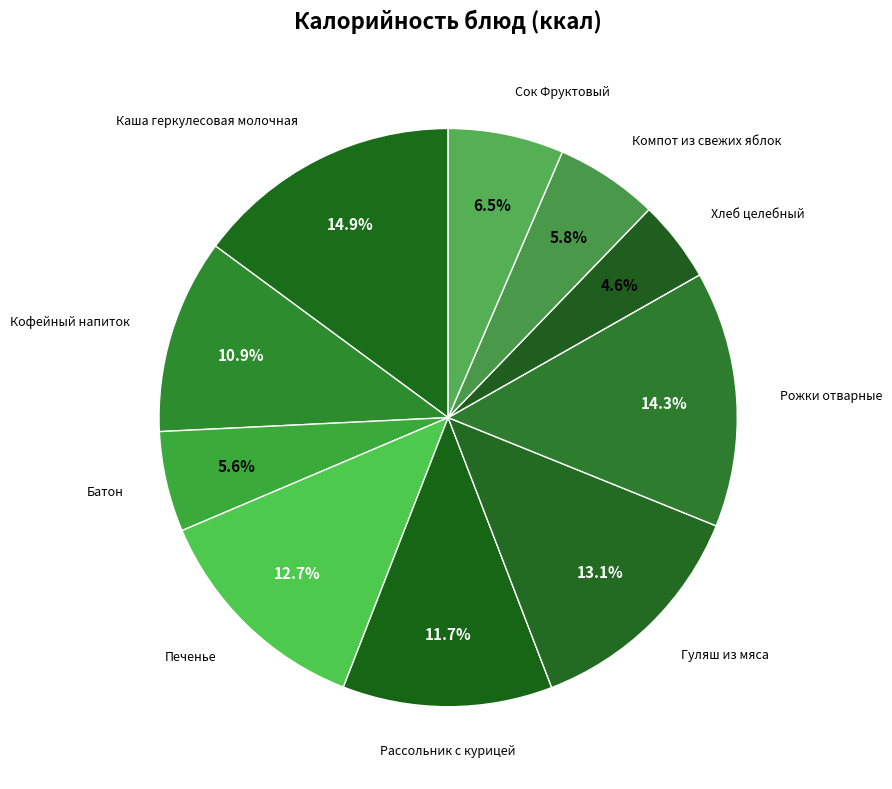

Approximately how many times larger is the value at Компот из свежих яблок compared to Кофейный напиток?

0.5